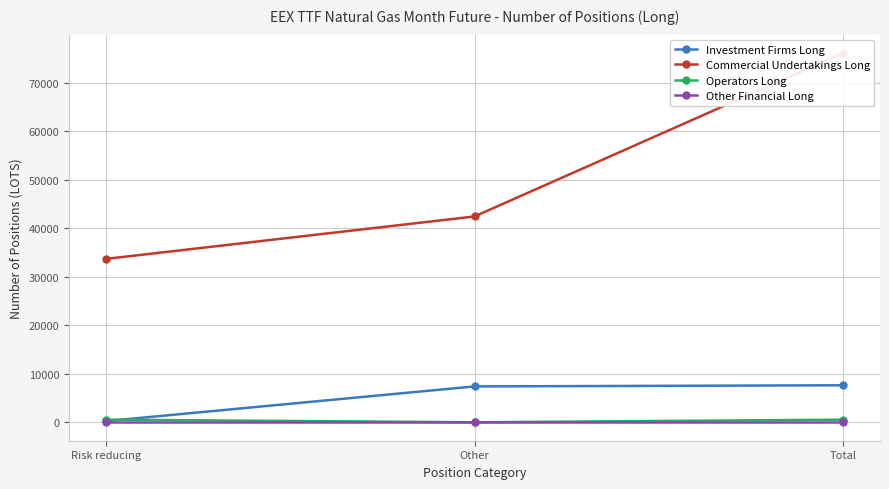

List the series in order of their peak value, lowest first.

Other Financial Long, Operators Long, Investment Firms Long, Commercial Undertakings Long